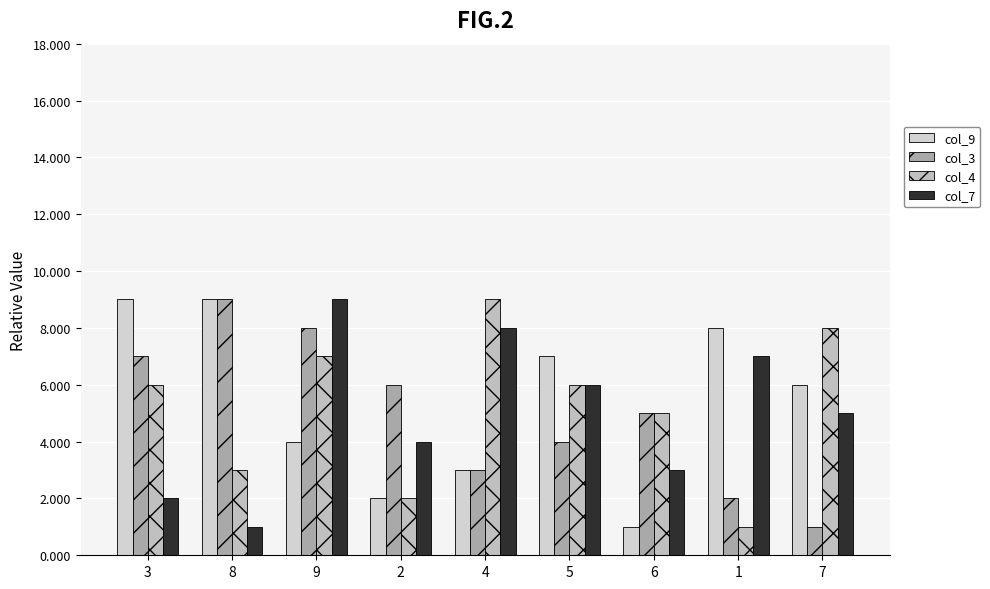

What is the approximate value of col_3 at 3?

7